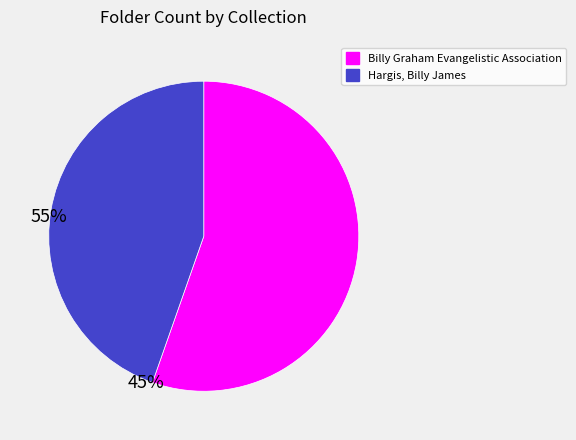

Is it true that Hargis, Billy James is 51% of the pie?

False